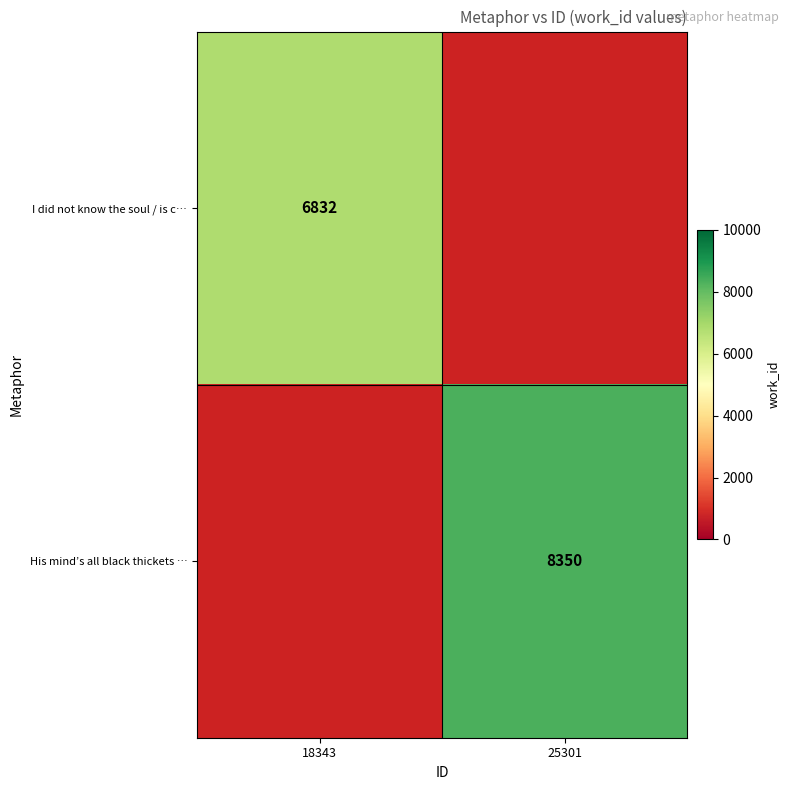

The value of His mind’s all black thickets … at 25301 is 13789. True or false?

False